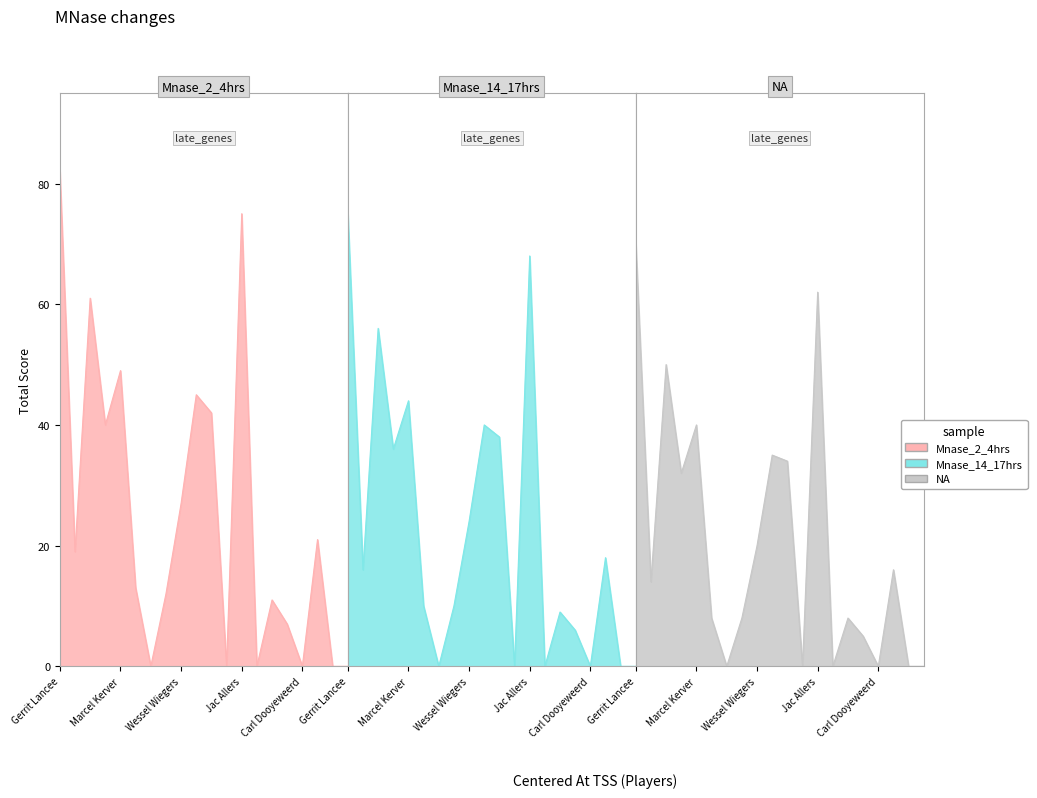

List the labels in order of NA value, smallest first.

Roy Kerver, Gert Dirksen, Wesley Kuijer, Carl Dooyeweerd, Casper Nijmeijer, Nick van Gelderen, Betty van Harmelen, Lars Olde Olthof, Albert Vermeer, Lorenzo Bralts, Tim van Berkel, Michelle Pouw, Wessel Wiegers, Leon Koopman, Max van der Vliet, Henk Neijmeijer, Marcel Kerver, Florian Versteeg, Jac Allers, Gerrit Lancee